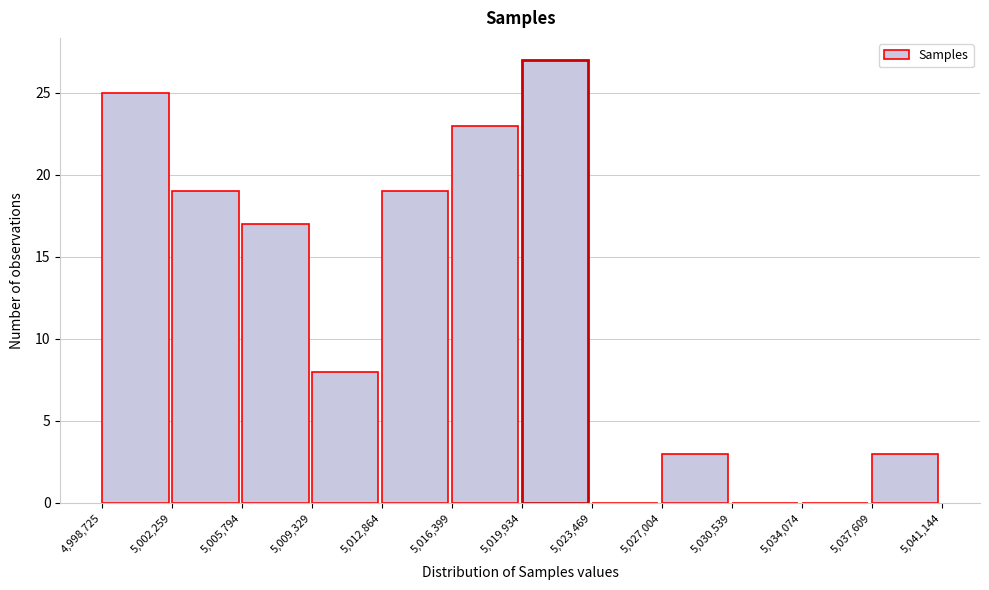

What is the height of the bar covering 4,998,725 to 5,002,259 on the x-axis? The values are not printed on the chart, so give them approximately, as read against the axis.

25